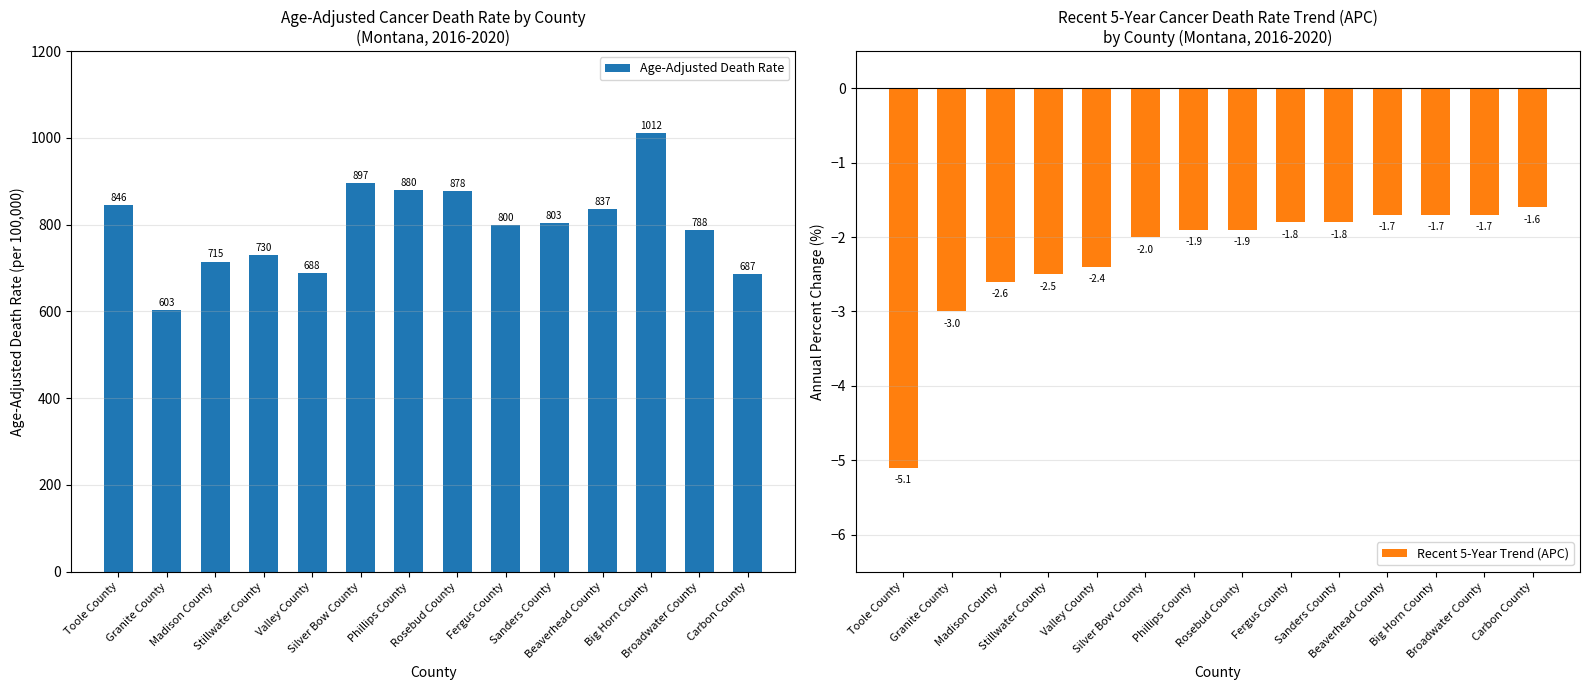

Rank the series by their maximum value, from highest to lowest.

Age-Adjusted Death Rate, Recent 5-Year Trend (APC)